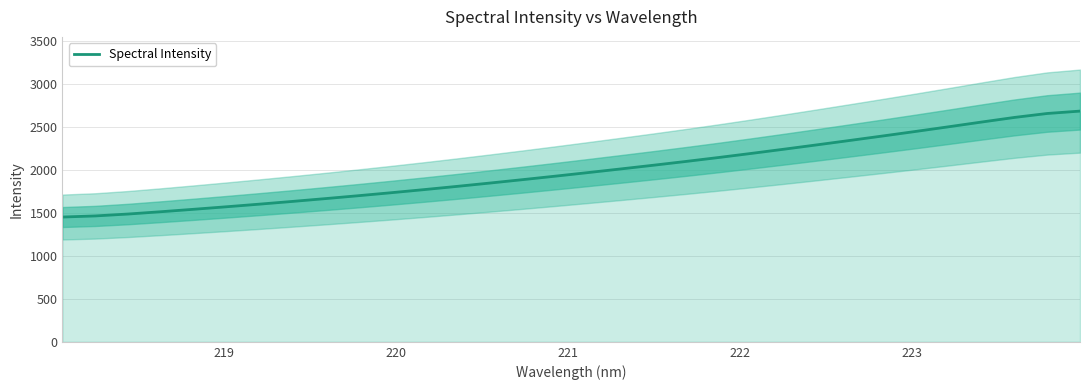

What is the minimum value shown in the chart?

1449.6